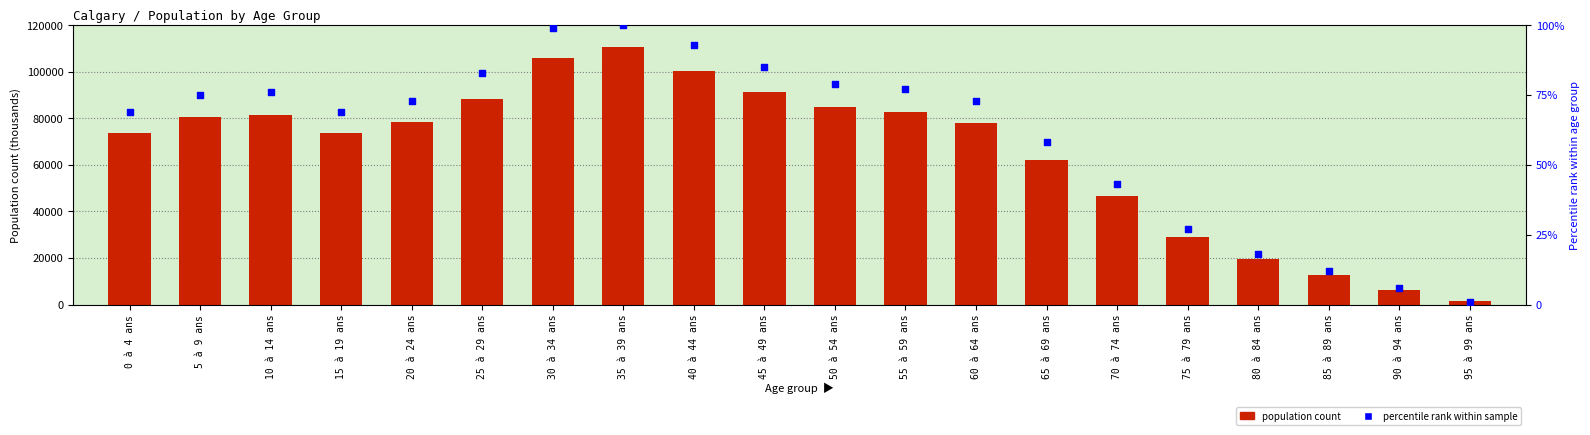

At how many categories does at least one series exceed 6768?

18